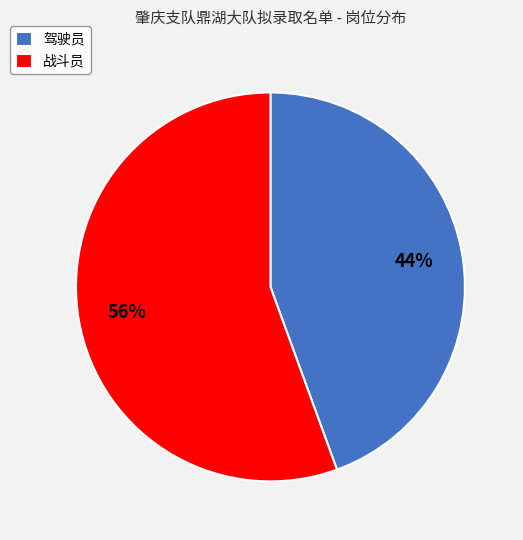

To the nearest percent, what is the average slice percentage?

50%